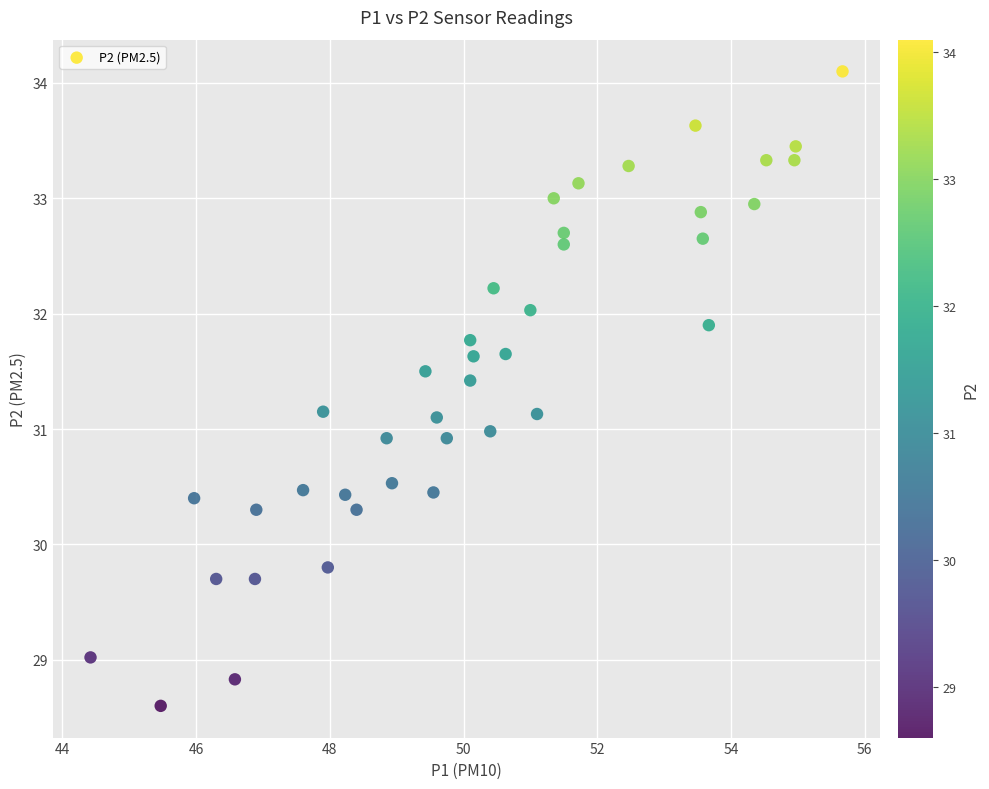

What is the range of X values (max minus min)?

11.2